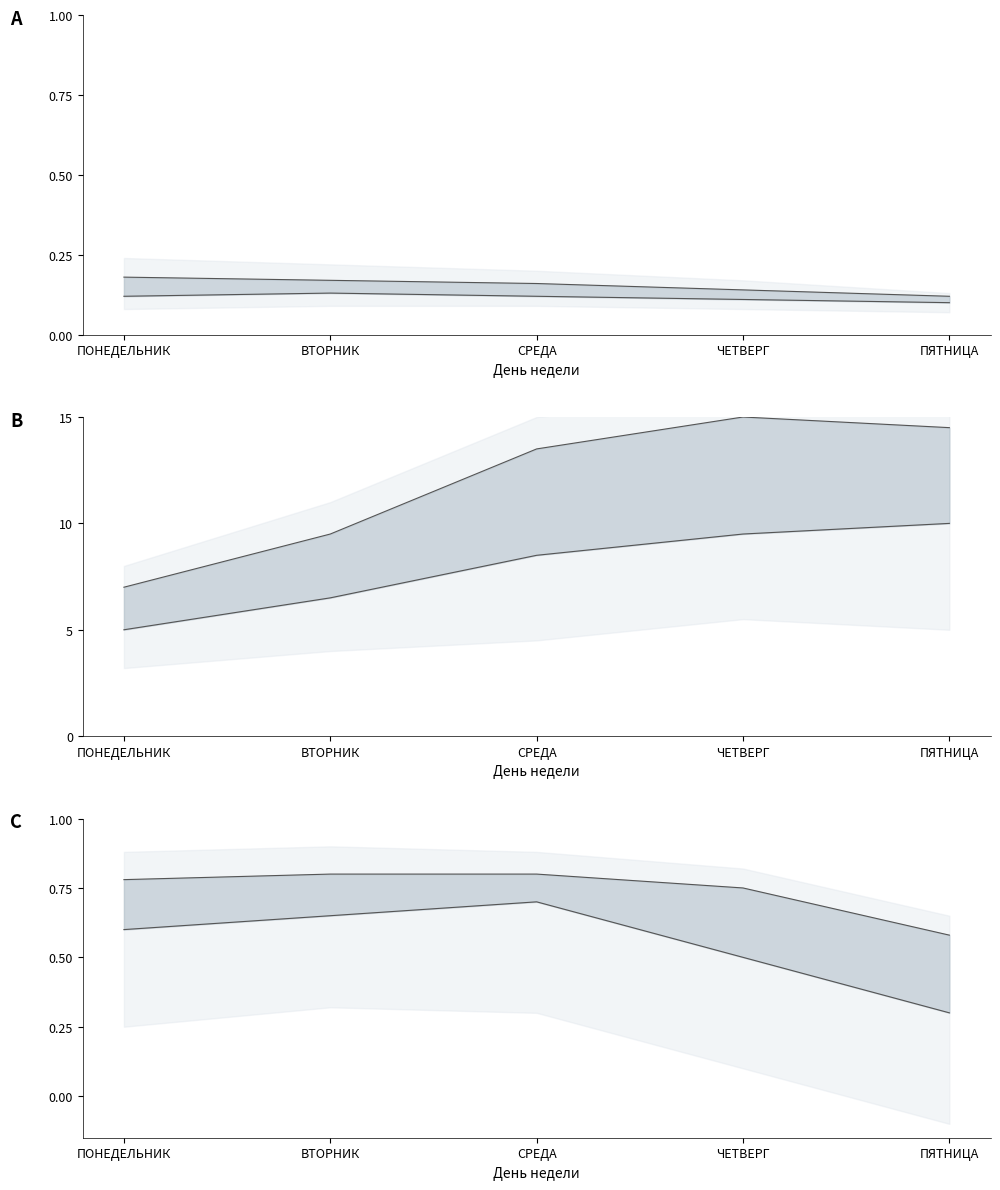

The value of upper line at ВТОРНИК is 0.8. True or false?

True